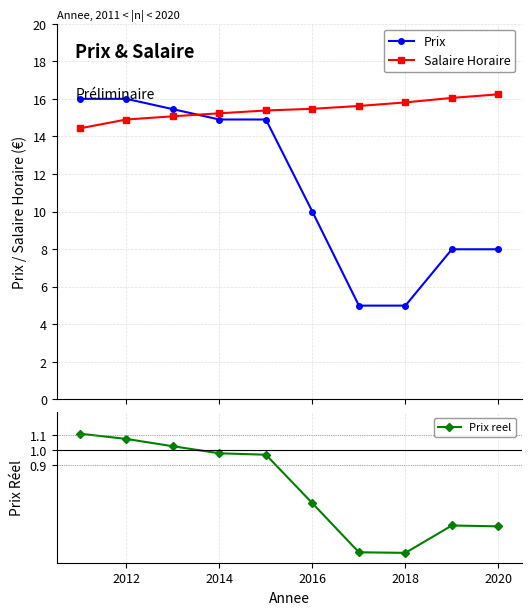

What are all the series names shown in the legend?

Prix, Salaire Horaire, Prix reel